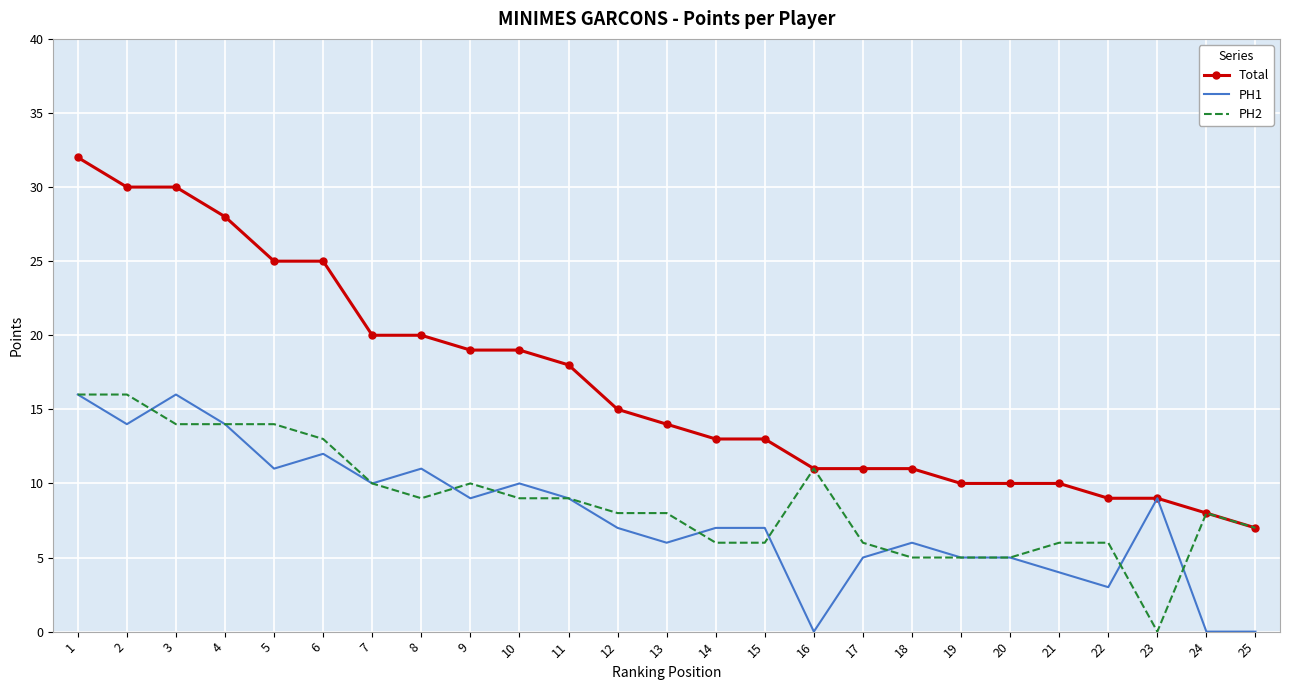

Which series has the largest total across all categories?

Total